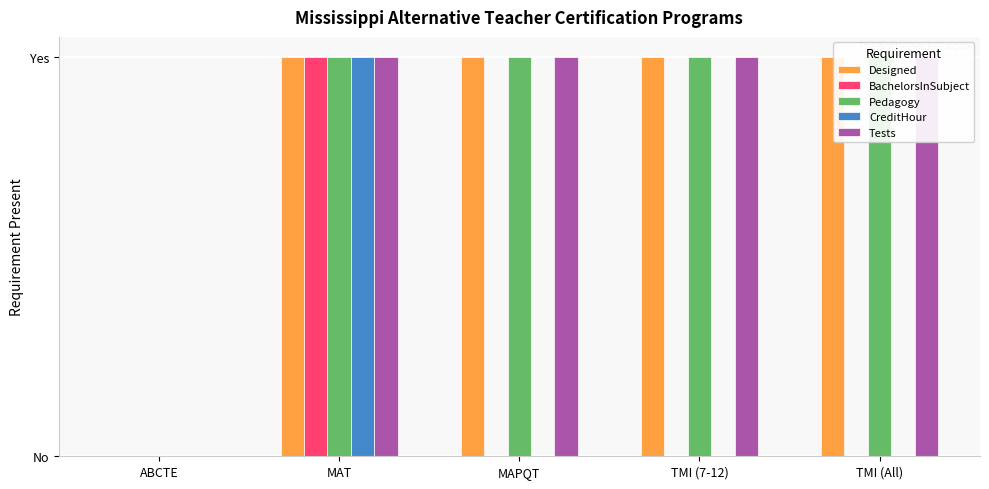

How many distinct data groups are displayed?

5